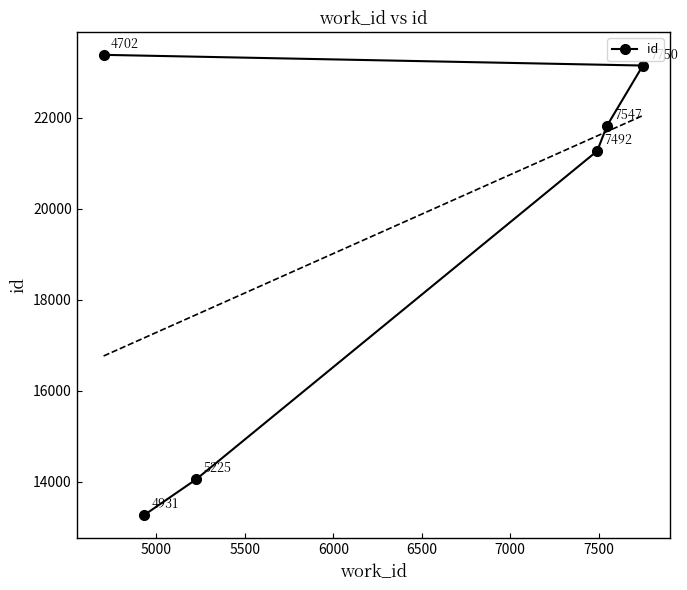

True or false: the data has more than 2 interior local peaks.

False